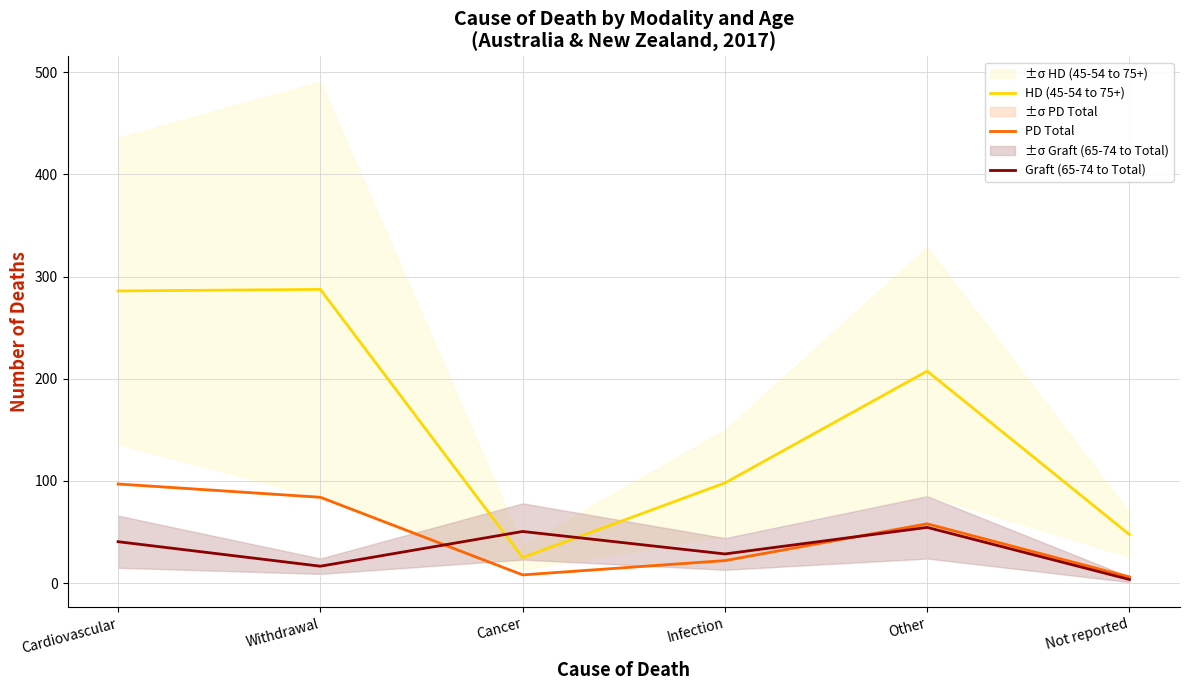

What position from the right is Infection?

3